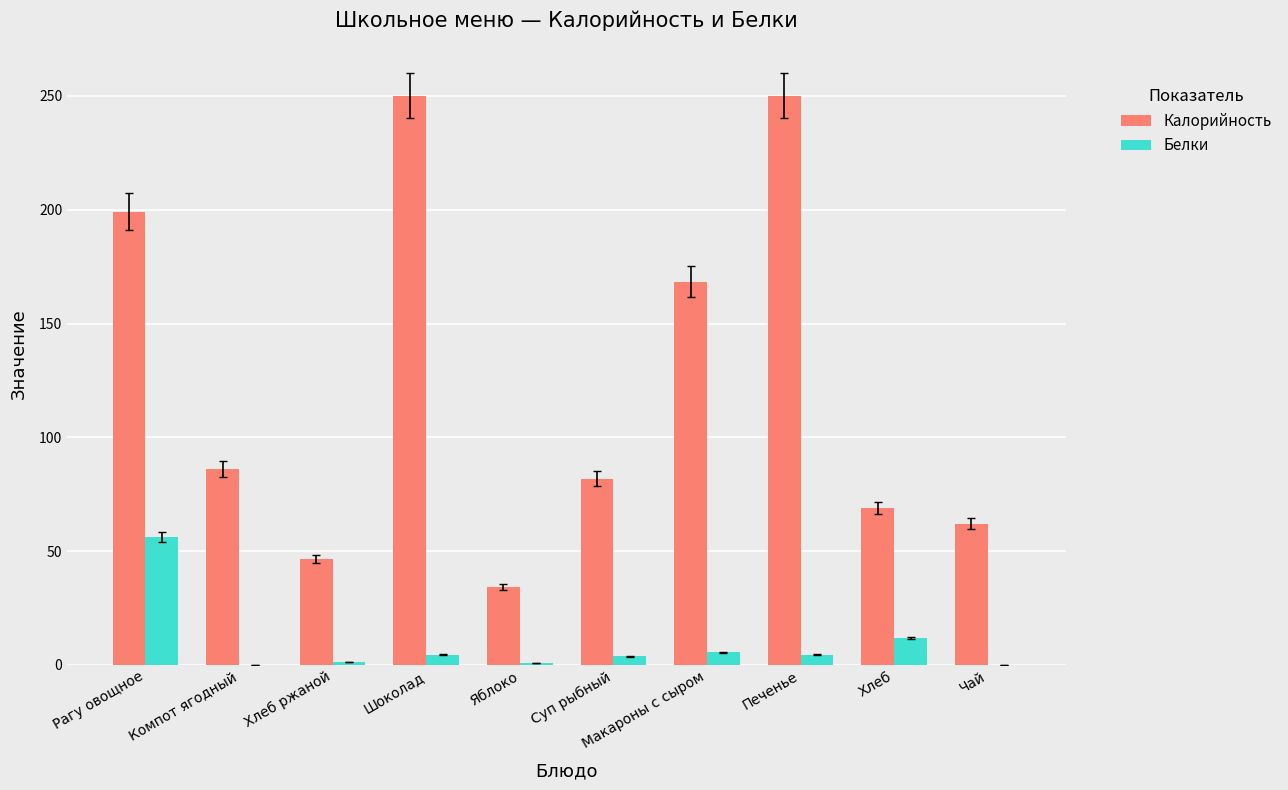

How many groups of bars are there?

10